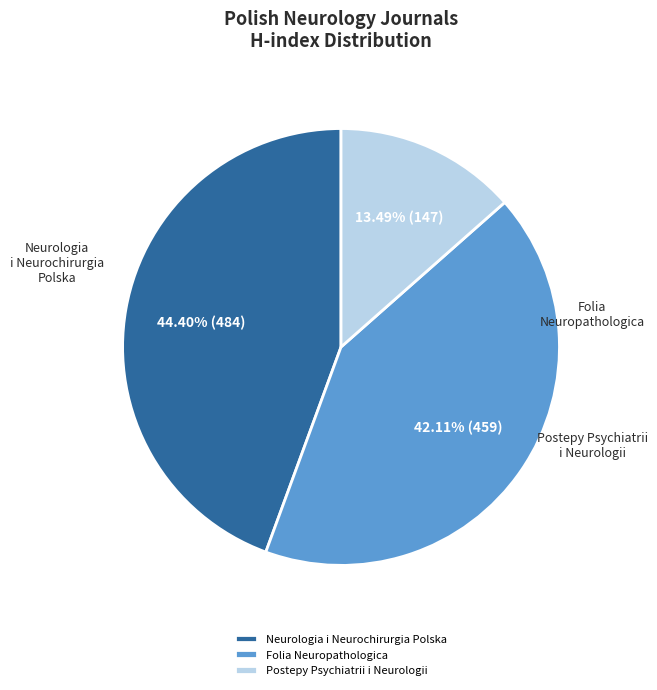

What is the largest slice in the pie chart?

Neurologia i Neurochirurgia Polska